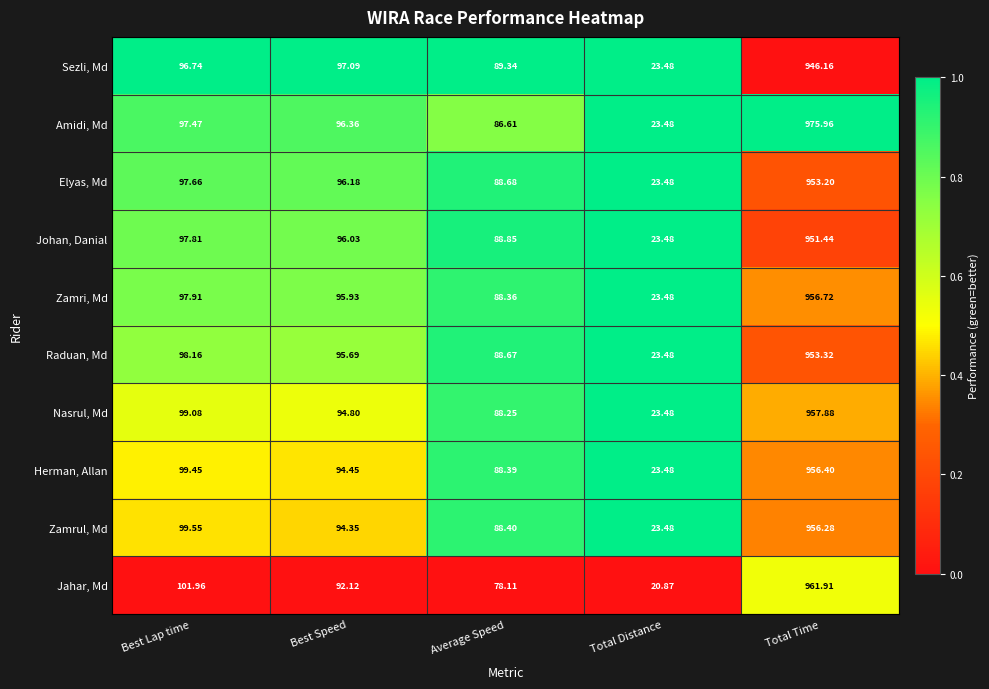

How many categories are shown in the chart?

5